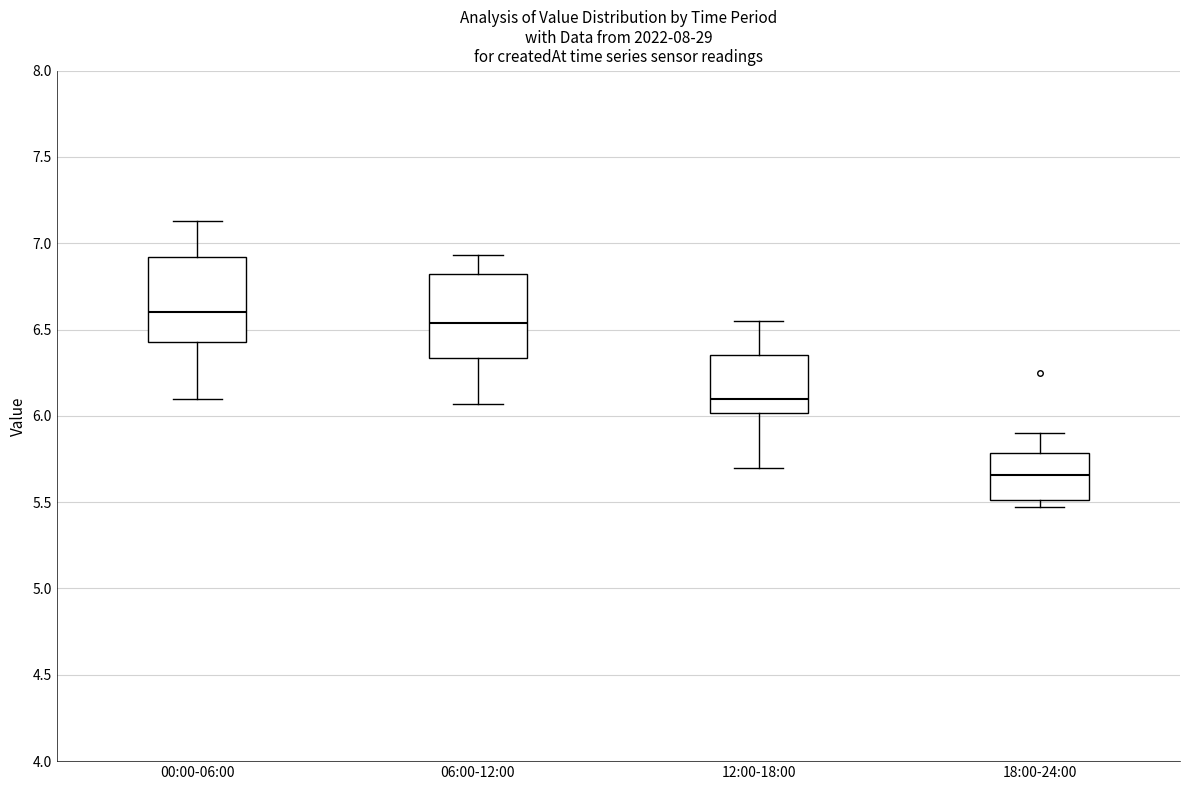

Which box has the highest median line?

00:00-06:00